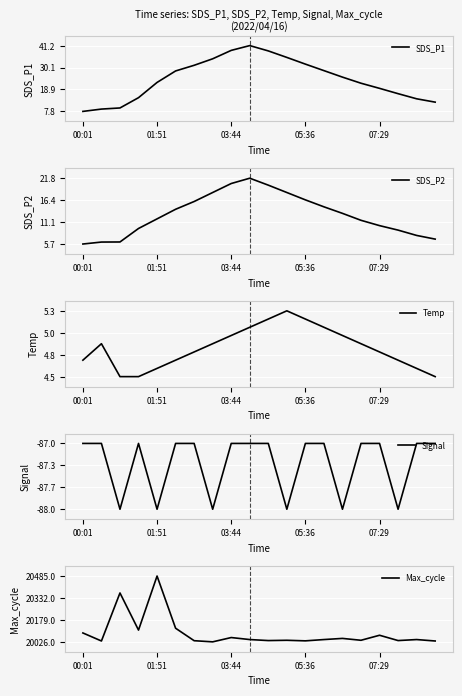

True or false: SDS_P1 has a value of 7.8 at 00:01.

True